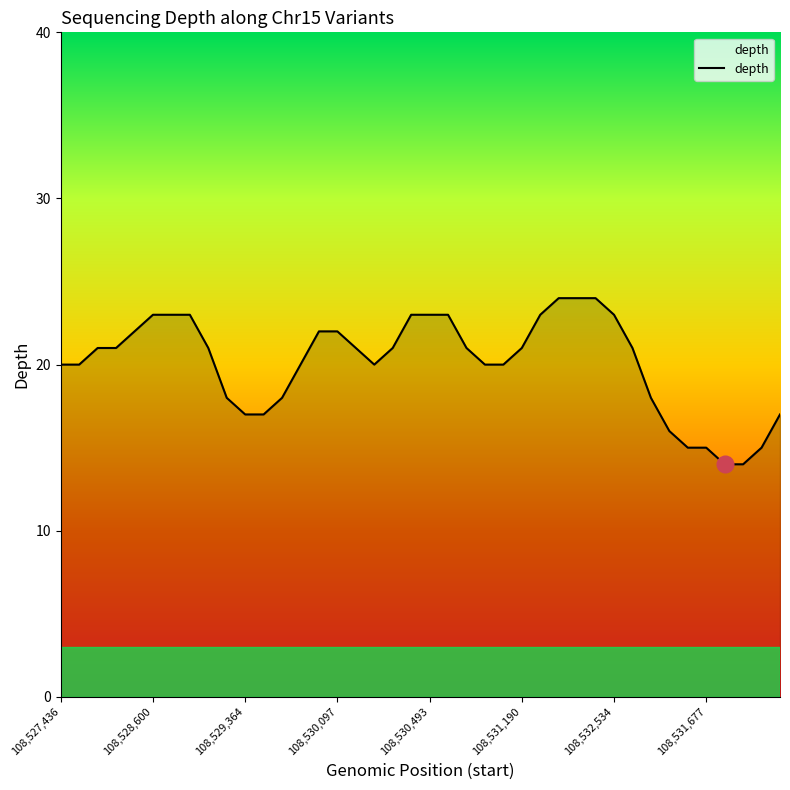

What is the change in value from 13 to 35?

-5